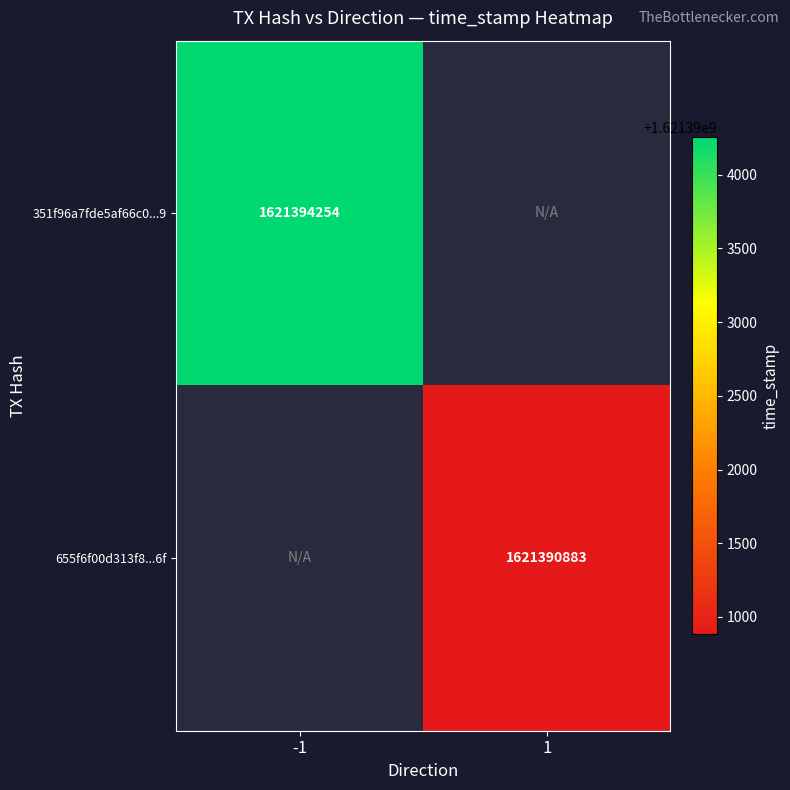

Which label corresponds to the largest value in the chart?

-1